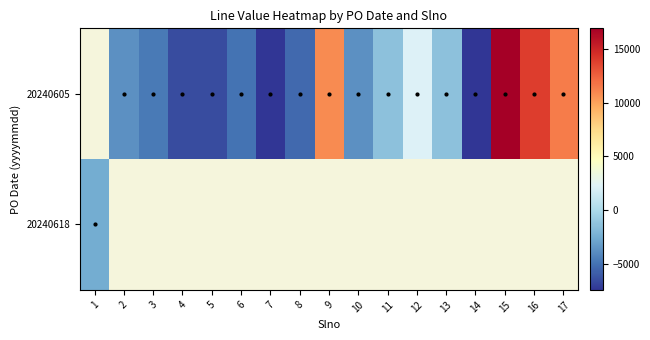

At which label is row_1 closest to -2473?

1